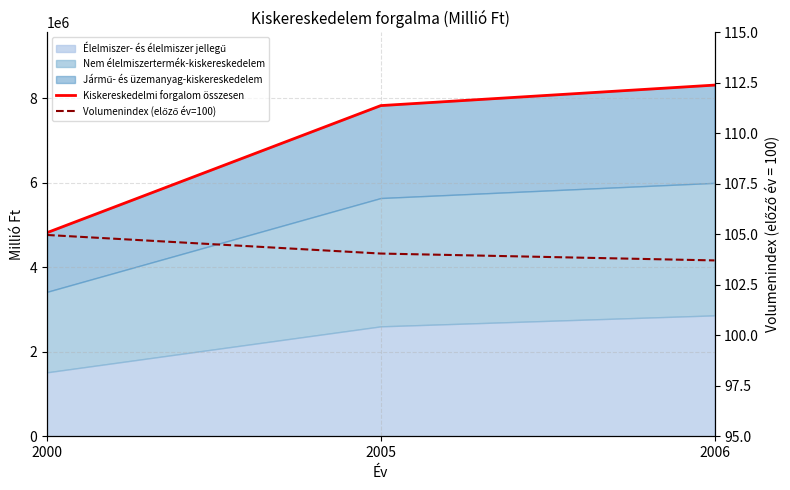

Reading left to right, list all the values displayed in this chart.

Kiskereskedelmi forgalom összesen: 2000=4821967.3	2005=7830300.0	2006=8315731.0
Volumenindex (előző év=100): 2000=105.0	2005=104.0	2006=103.7